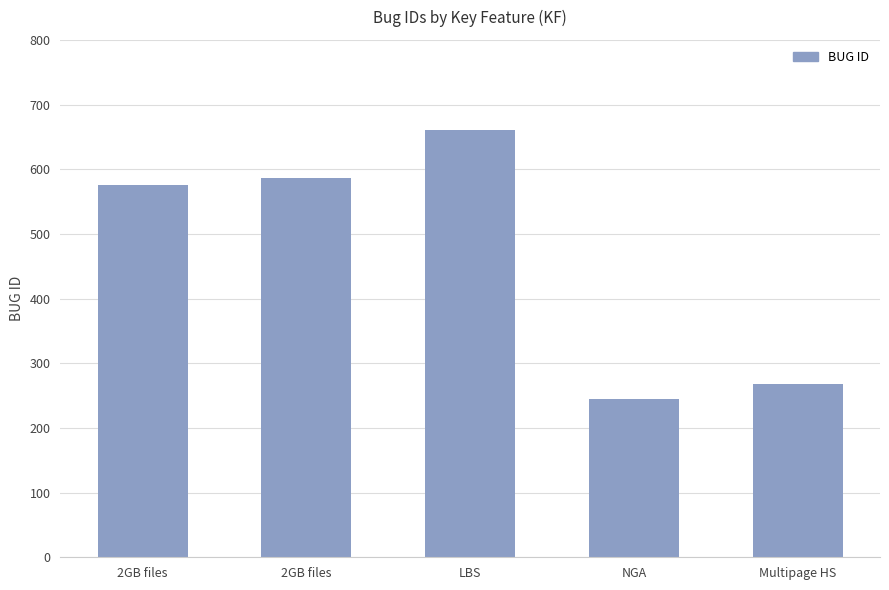

How many data points does each series have?

5